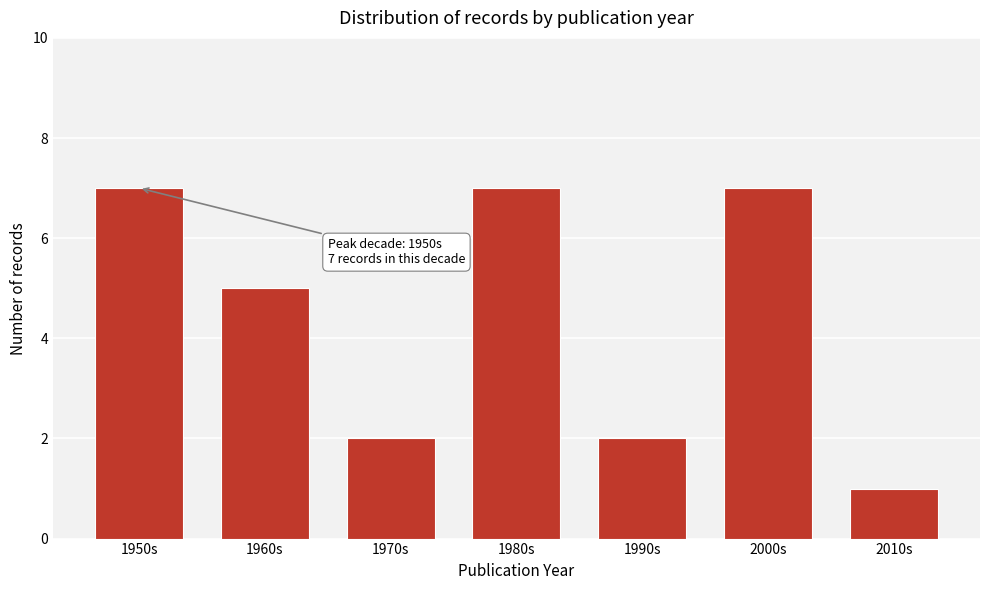

Reading right to left, what are all the values shown in this chart?

1	7	2	7	2	5	7